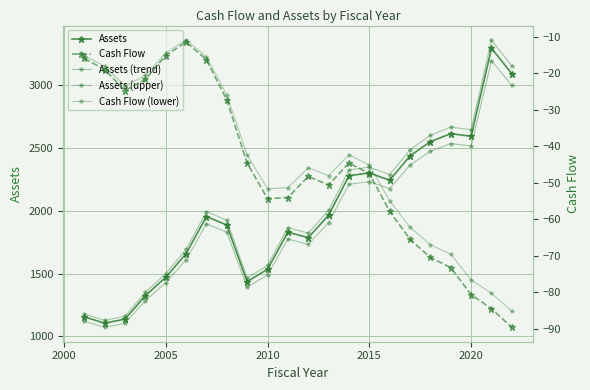

True or false: Cash Flow has more than 2 points higher than both neighbors.

True